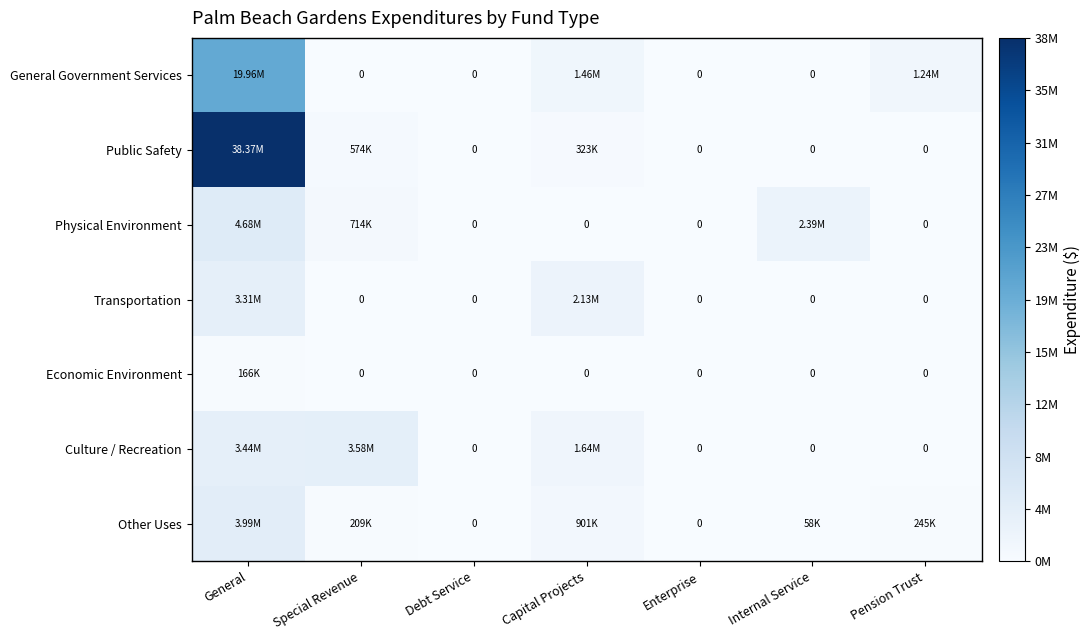

What is the difference between the General Government Services values at Capital Projects and General?

18502518